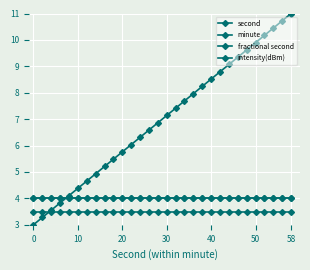

After their last crossing, which series has the higher values: fractional second or second?

second